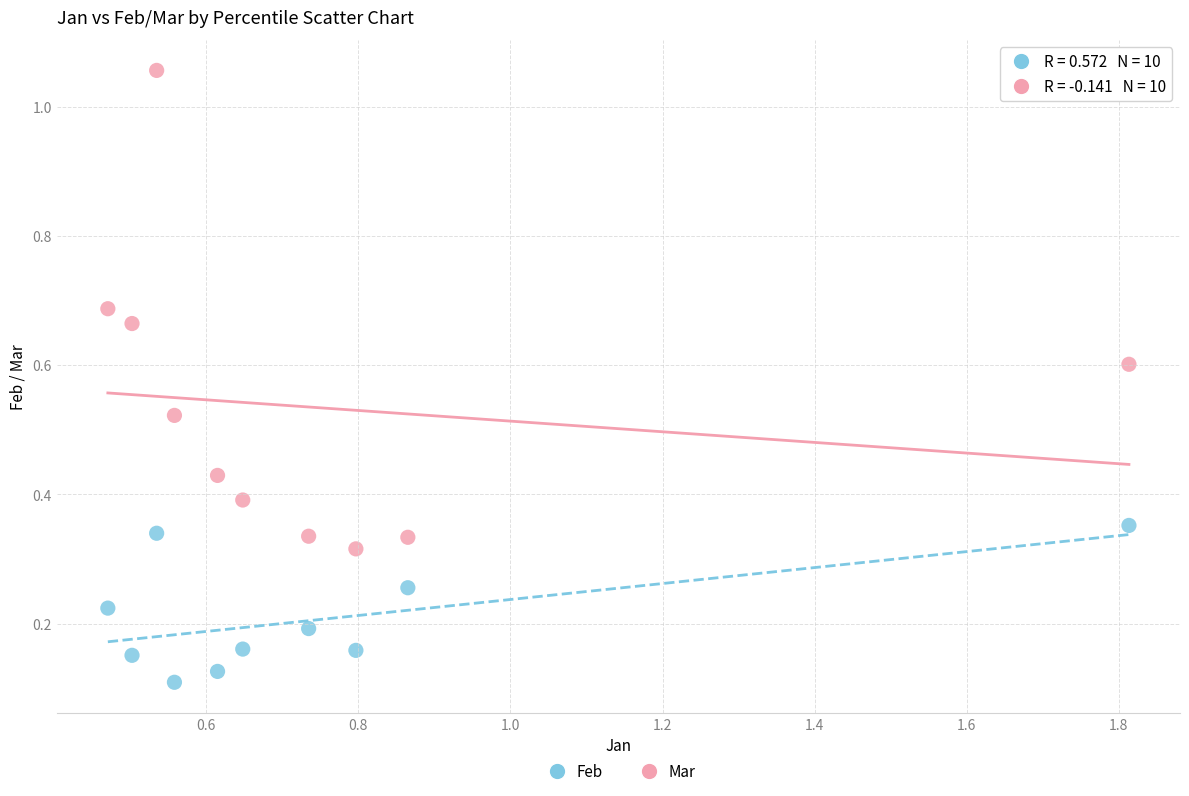

Across all data points, what is the range of X values (max minus min)?

1.3